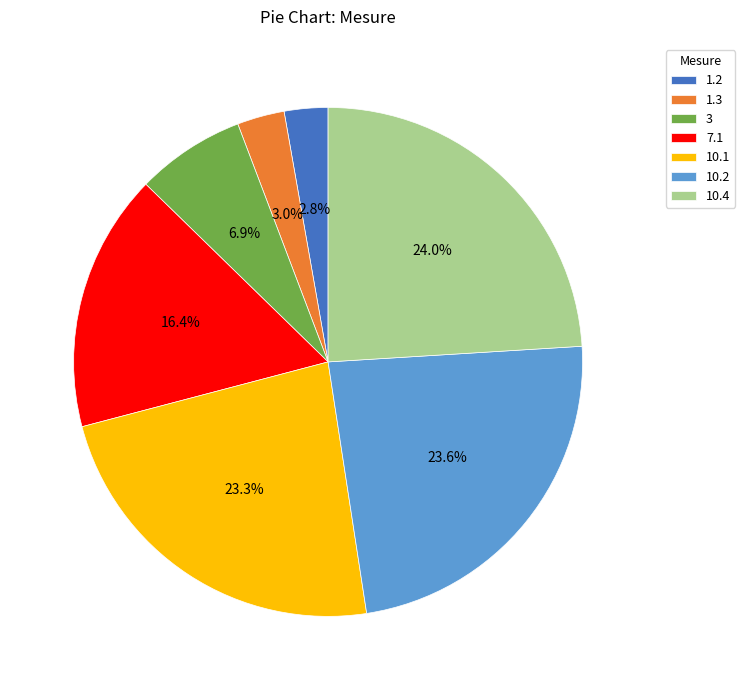

Which has a higher value, 10.1 or 1.3?

10.1